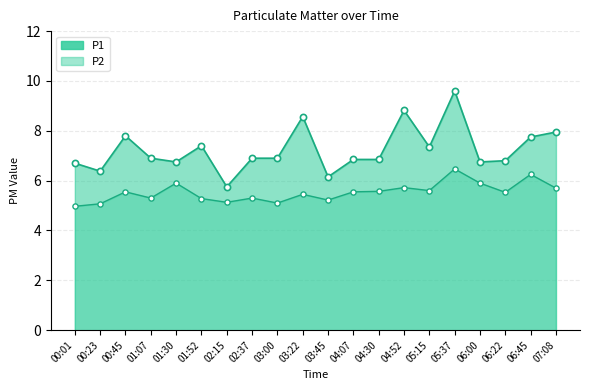

At which category is the sum across all series the highest?

05:37